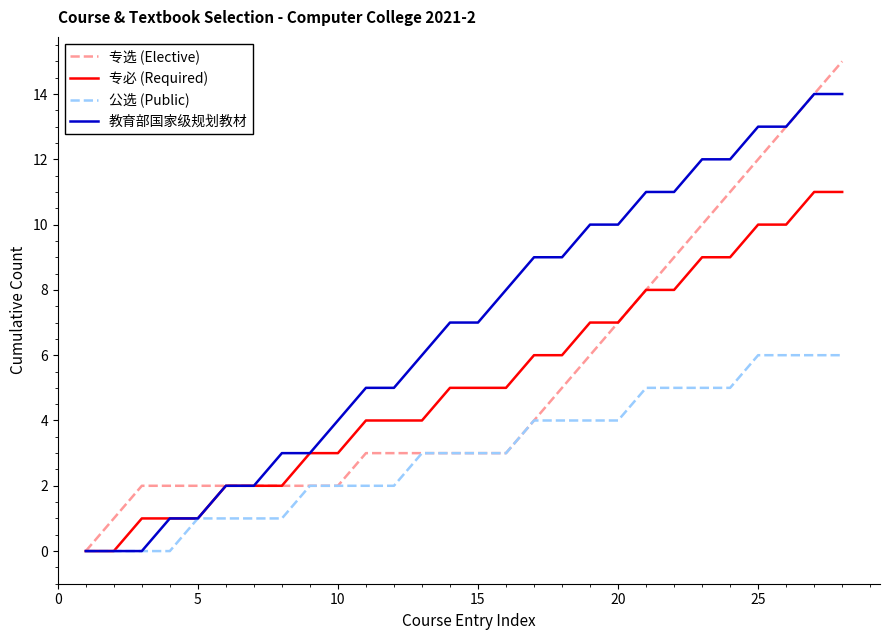

Which series has the largest total across all categories?

教育部国家级规划教材